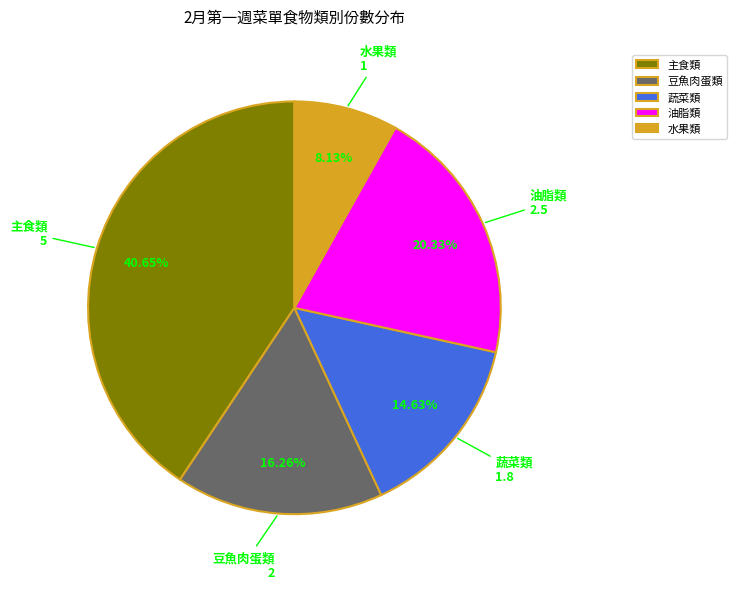

To the nearest percent, what portion does 蔬菜類 represent?

15%